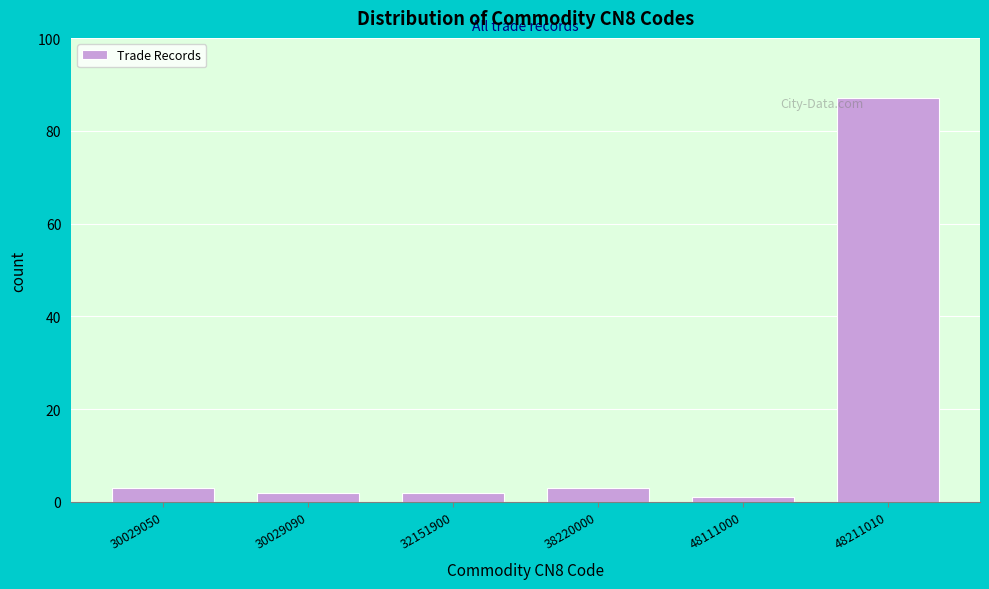

Reading left to right, transcribe all the data shown in this chart.

3	2	2	3	1	87